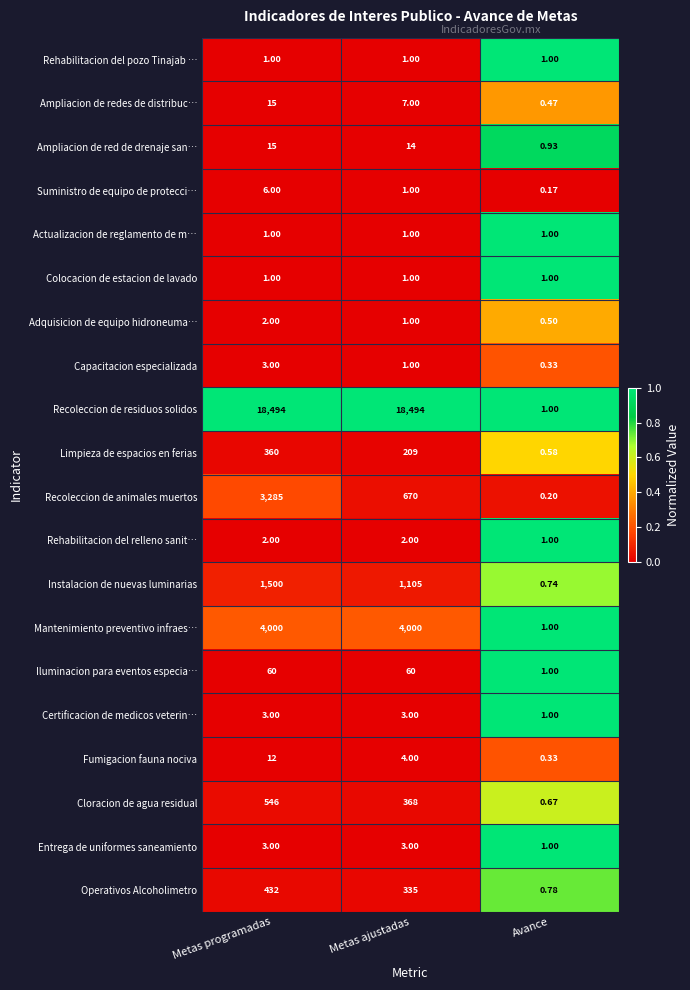

At which category does the chart reach its minimum across all series?

Avance